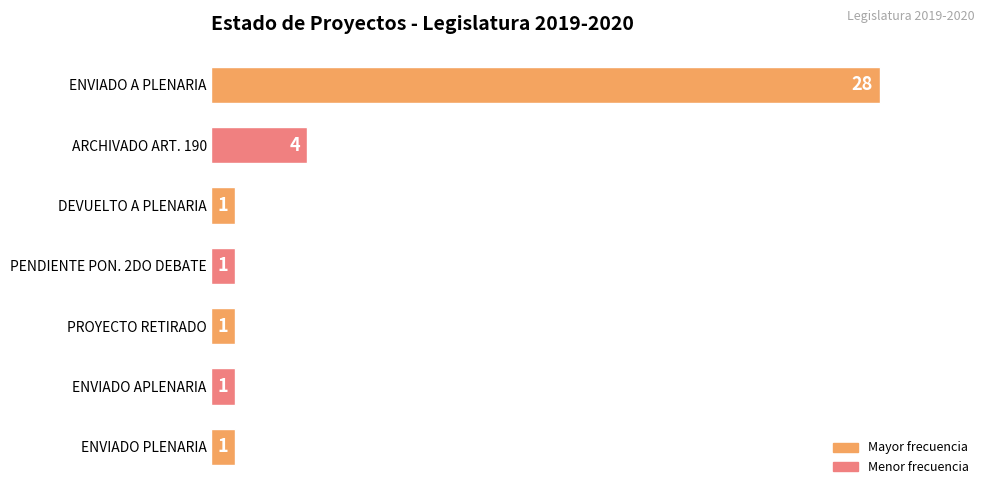

Are the bars horizontal?

Yes